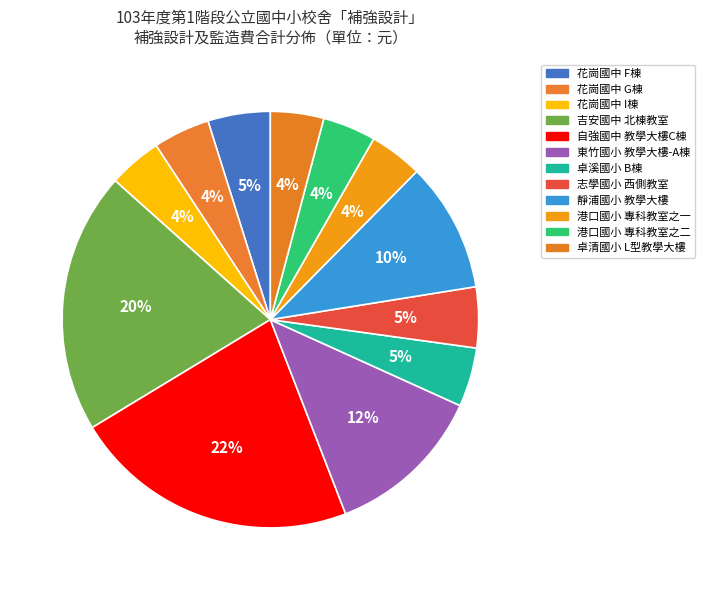

What portion of the pie excludes 花崗國中 G棟?

95.6%